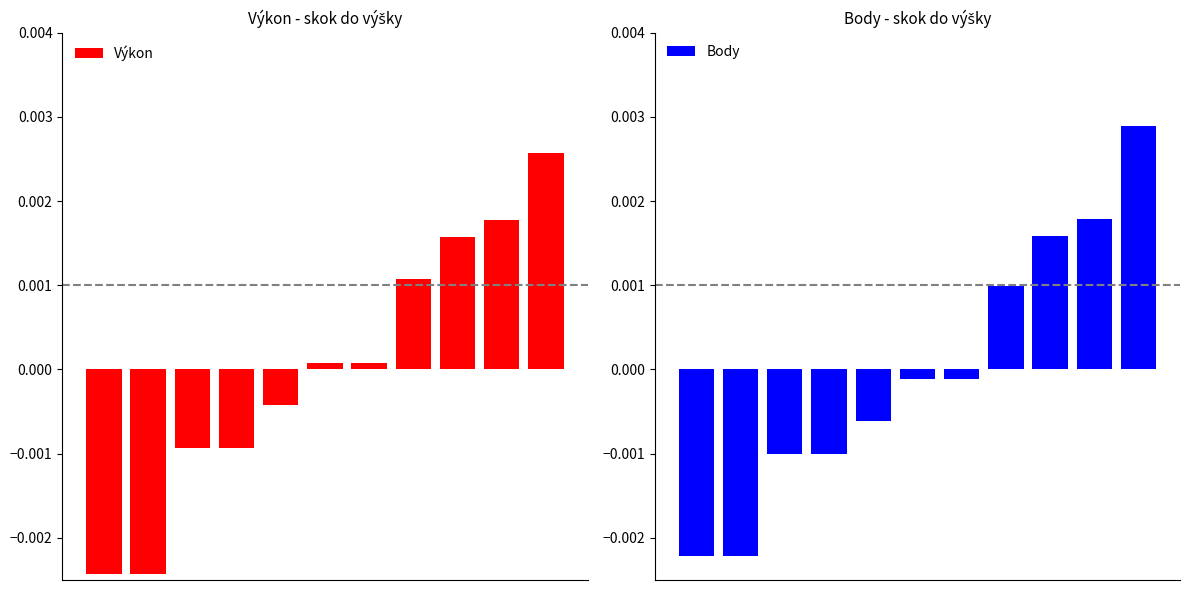

Which series changed the most between 2 and 3?

Výkon